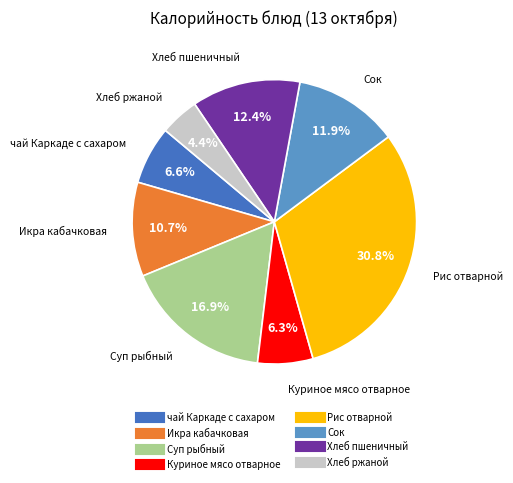

Combined, do Куриное мясо отварное and Сок account for over 50%?

No